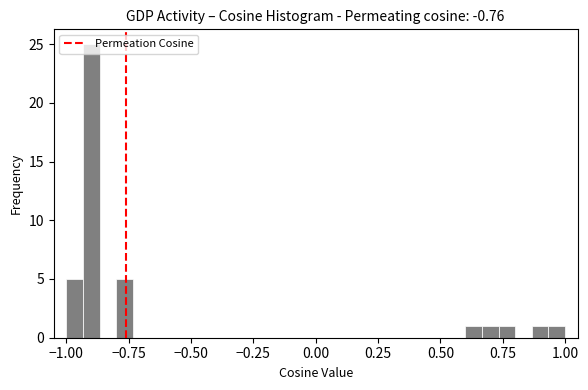

Around what value on the x-axis is the tallest bar? Give the approximate position of its centre, as read against the axis.

-0.90